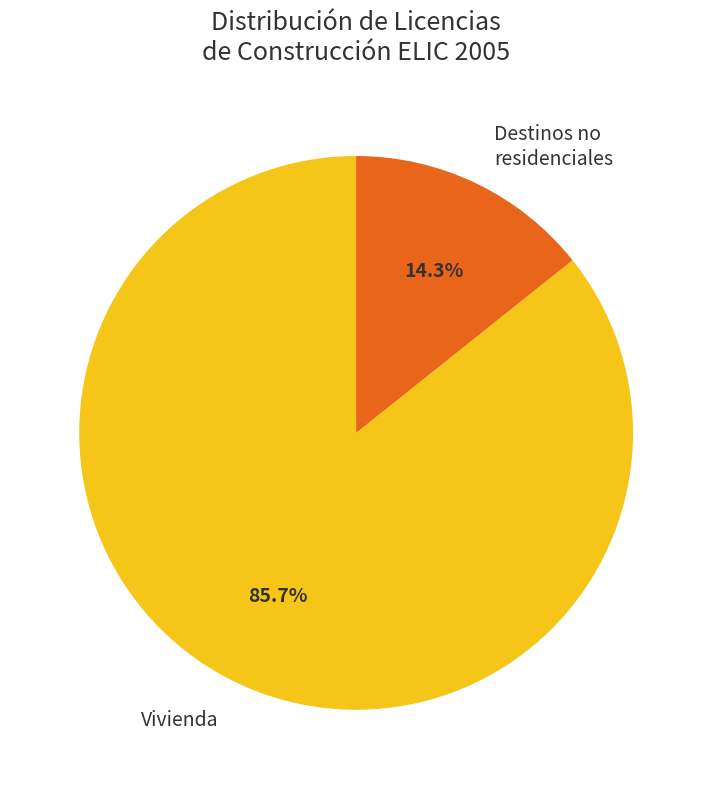

Does any single category account for the majority?

Yes